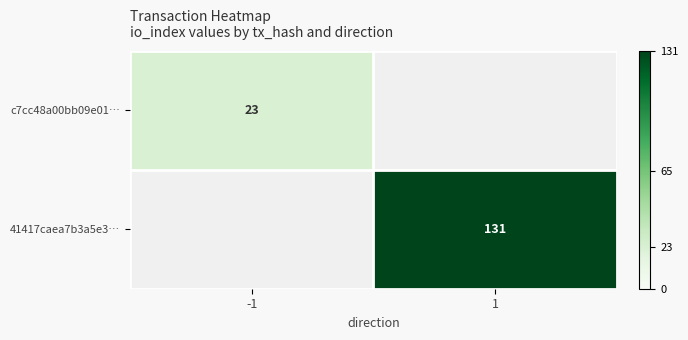

Is the value of c7cc48a00bb09e01… at -1 greater than the value of 41417caea7b3a5e3… at 1?

No